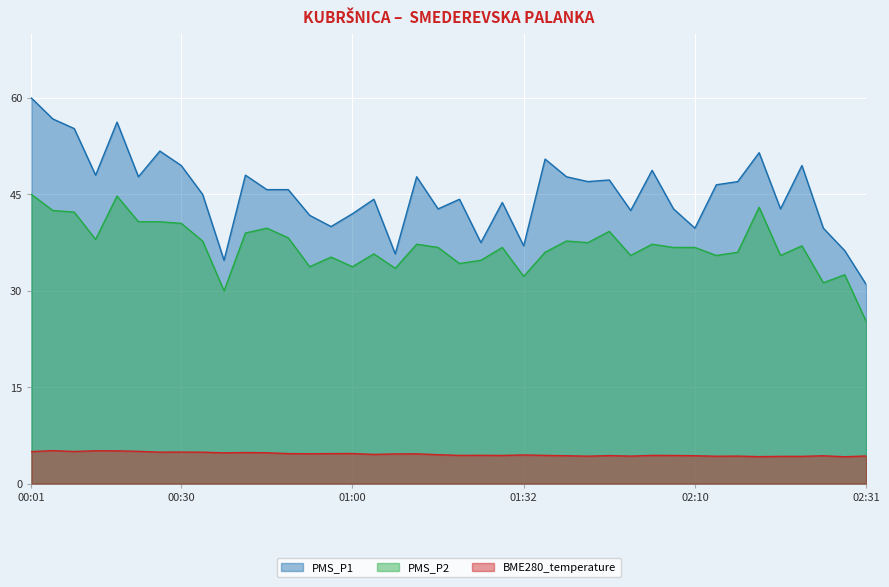

Rank the series by their average value, from lowest to highest.

BME280_temperature, PMS_P2, PMS_P1